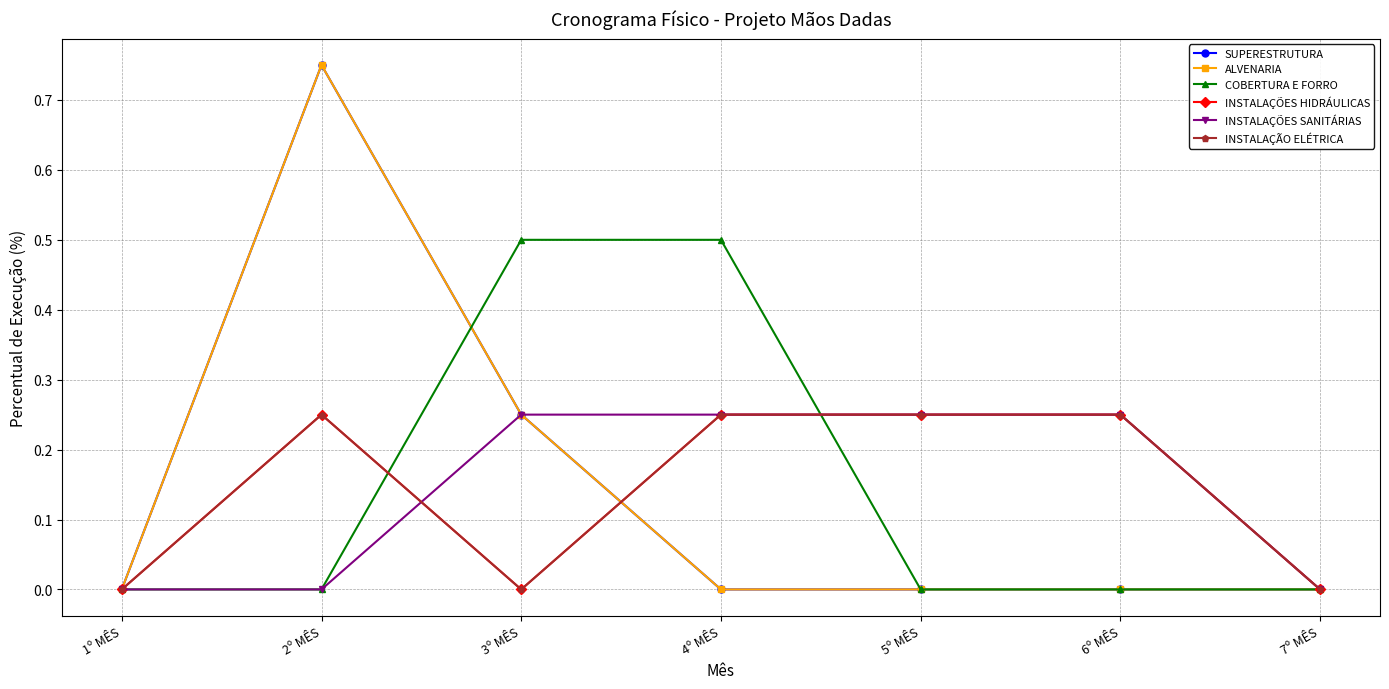

Which category has the highest value across all series?

2º MÊS